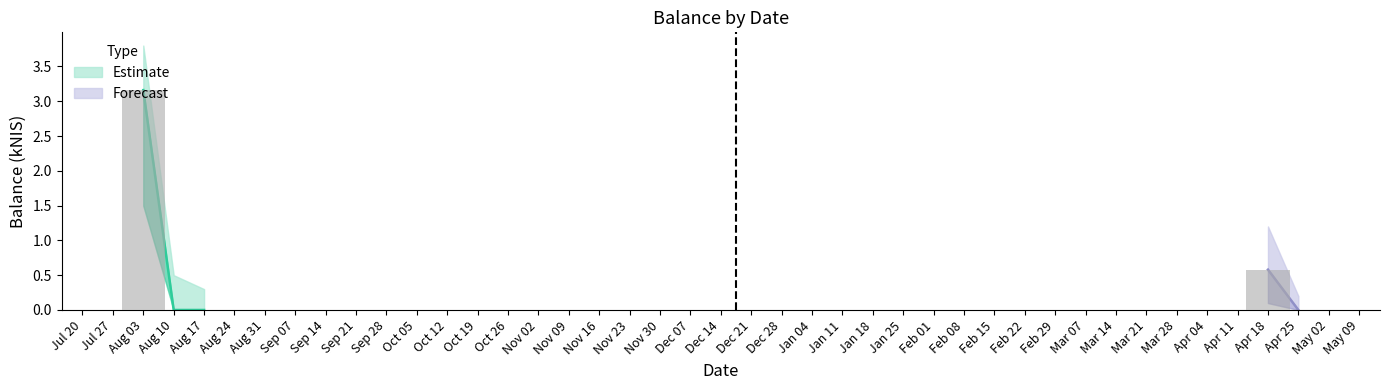

What is the maximum value for balance_lower?

1.5